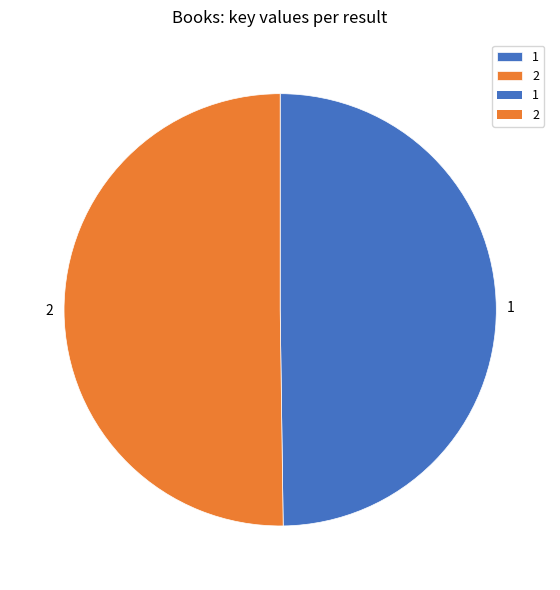

The 1 slice represents 50% of the pie. True or false?

True